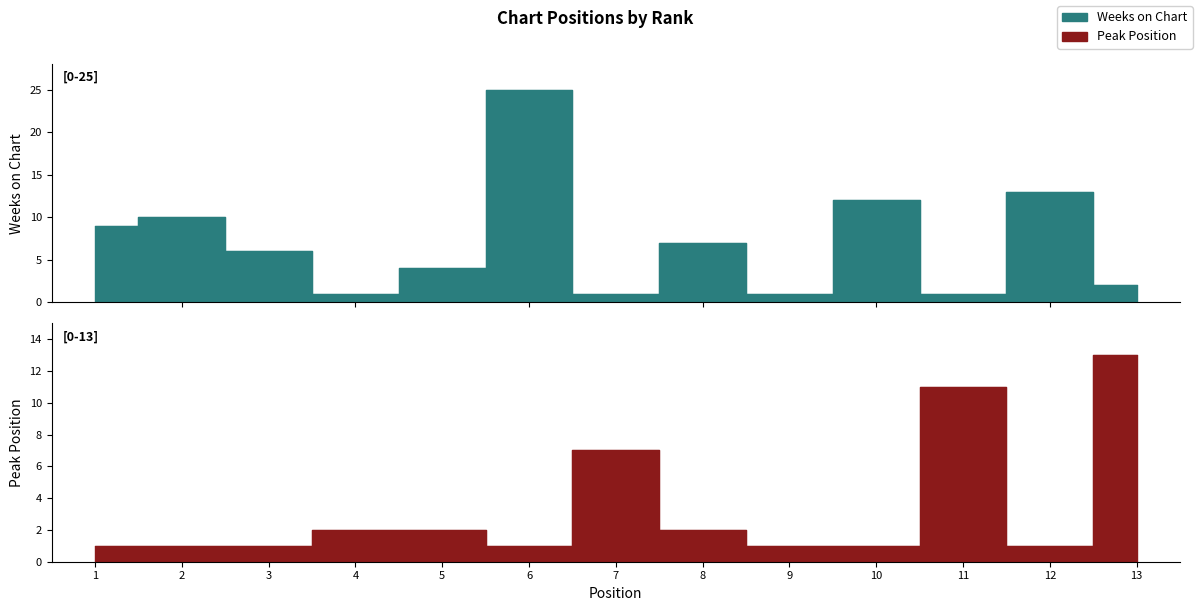

What is the sum of all Peak Position values?

44